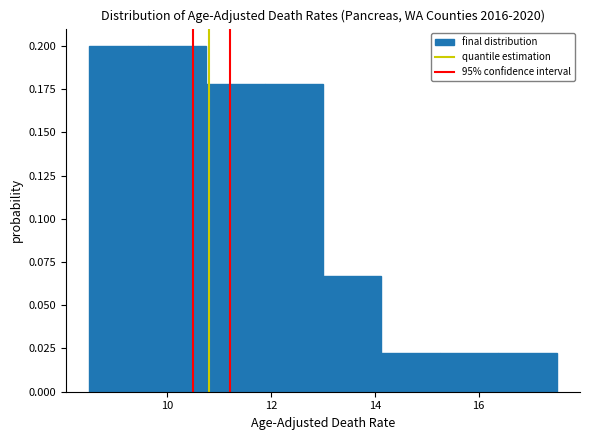

Reading left to right, list every bar in this chart as the range it spans on the x-axis followed by its height. Neither the bar edges nor the heights are printed on the chart, so give them approximately, as read against the axes.

8.6 to 9.6: 0.200
9.6 to 10.8: 0.200
10.8 to 11.8: 0.180
11.8 to 13.0: 0.180
13.0 to 14.2: 0.065
14.2 to 15.2: 0.020
15.2 to 16.4: 0.020
16.4 to 17.6: 0.020